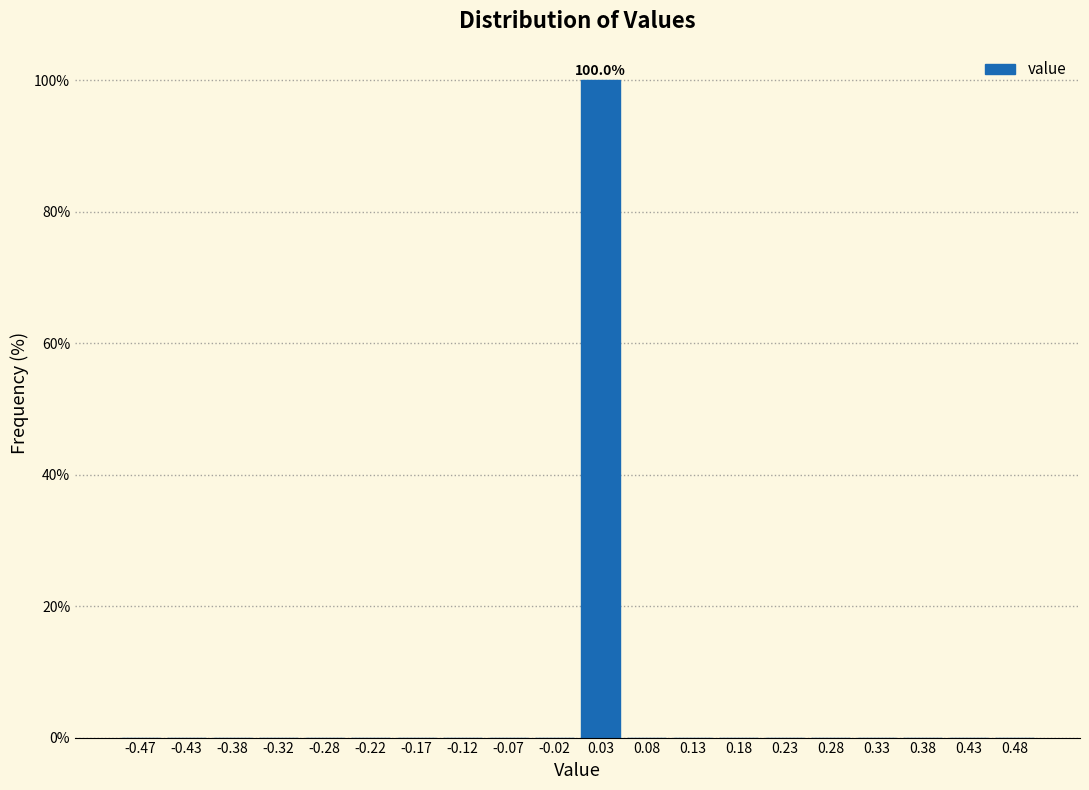

Which range on the x-axis has the tallest bar?

0.00 to 0.05